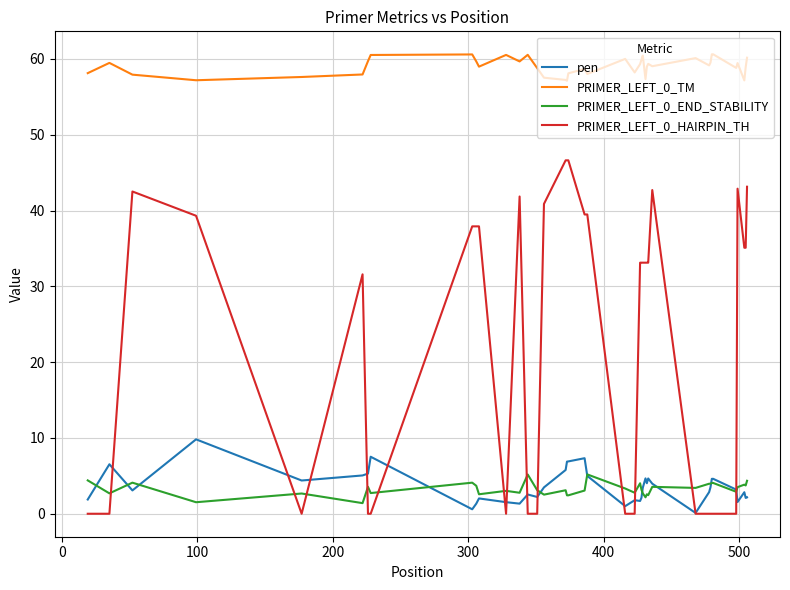

Rank the series by their maximum value, from highest to lowest.

PRIMER_LEFT_0_TM, PRIMER_LEFT_0_HAIRPIN_TH, pen, PRIMER_LEFT_0_END_STABILITY